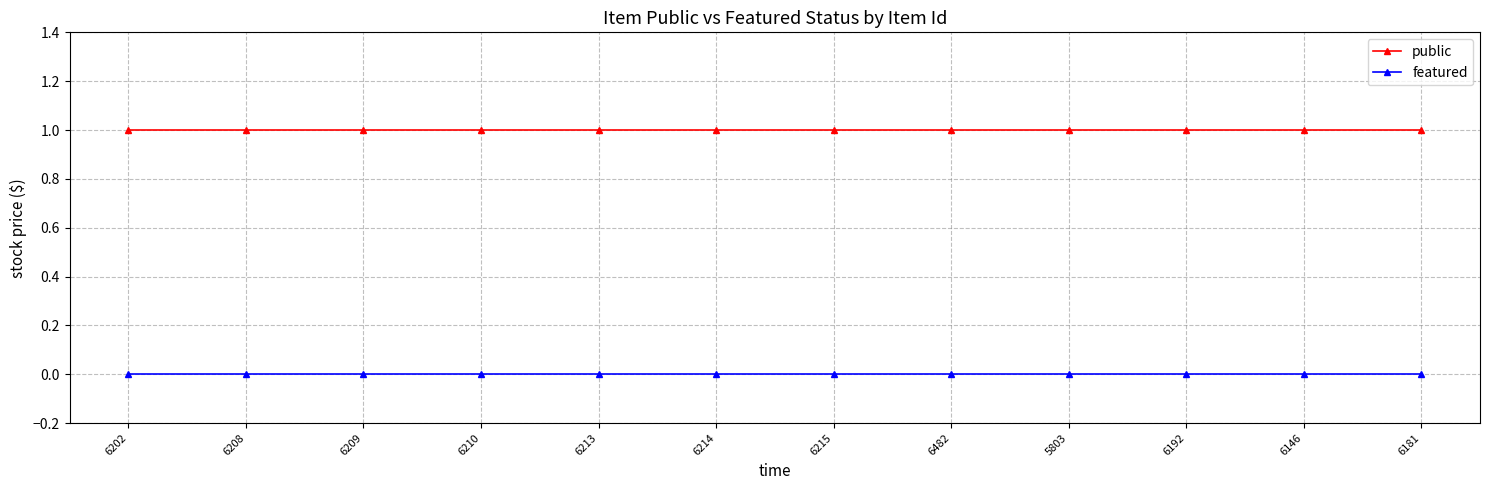

True or false: public and featured cross at least once.

False